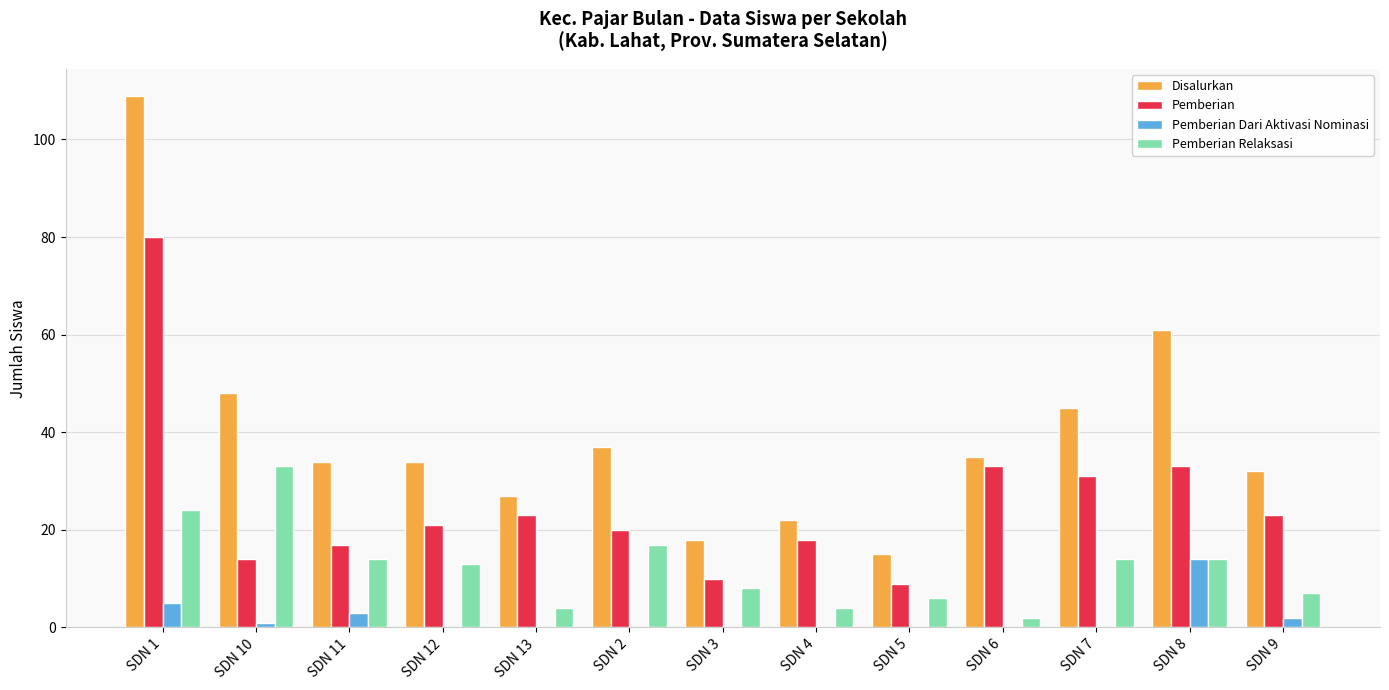

What is the spread (max minus min) of values at SDN 10?

47